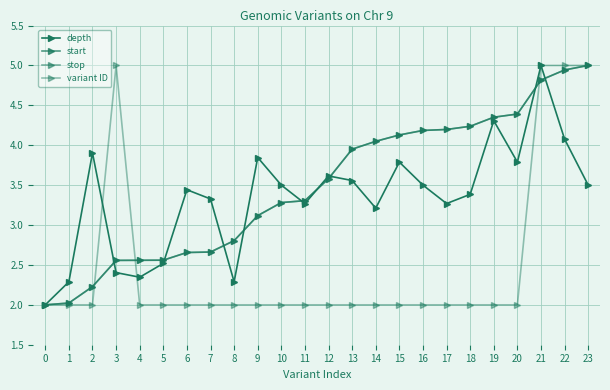

How many interior local peaks does the variant ID series have?

1